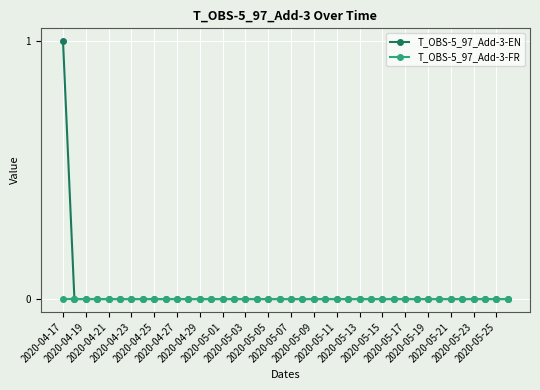

What is the greatest value displayed?

1